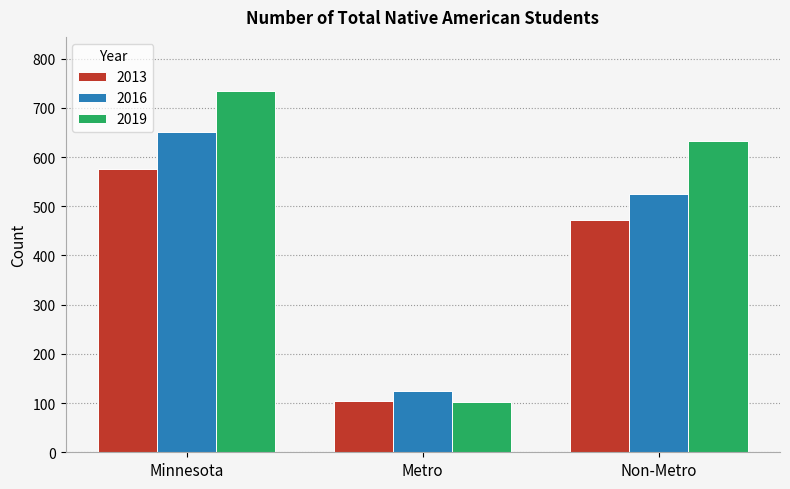

What is the maximum value shown in the chart?

734